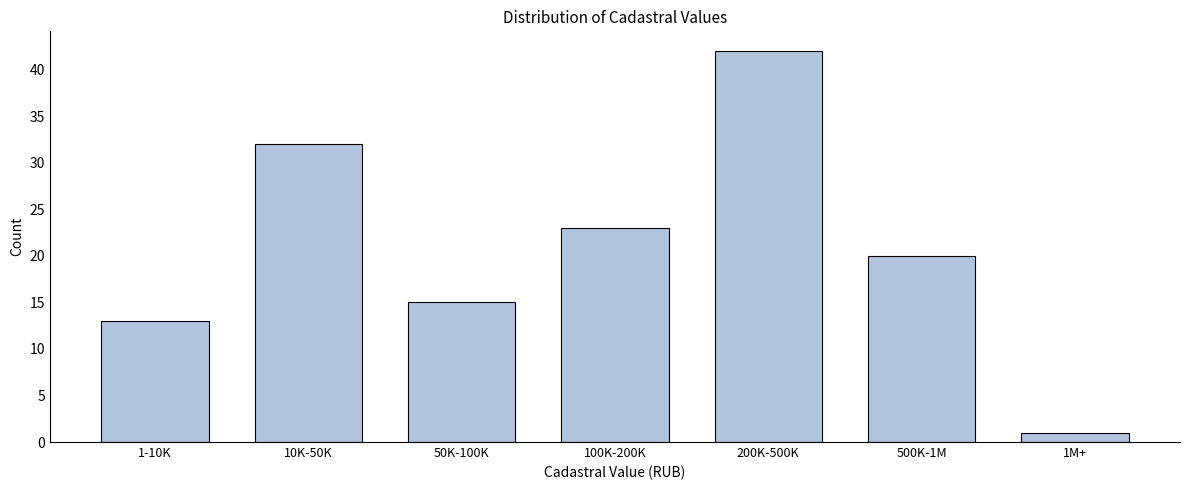

Reading left to right, transcribe all the data shown in this chart.

1-10K=13	10K-50K=32	50K-100K=15	100K-200K=23	200K-500K=42	500K-1M=20	1M+=1